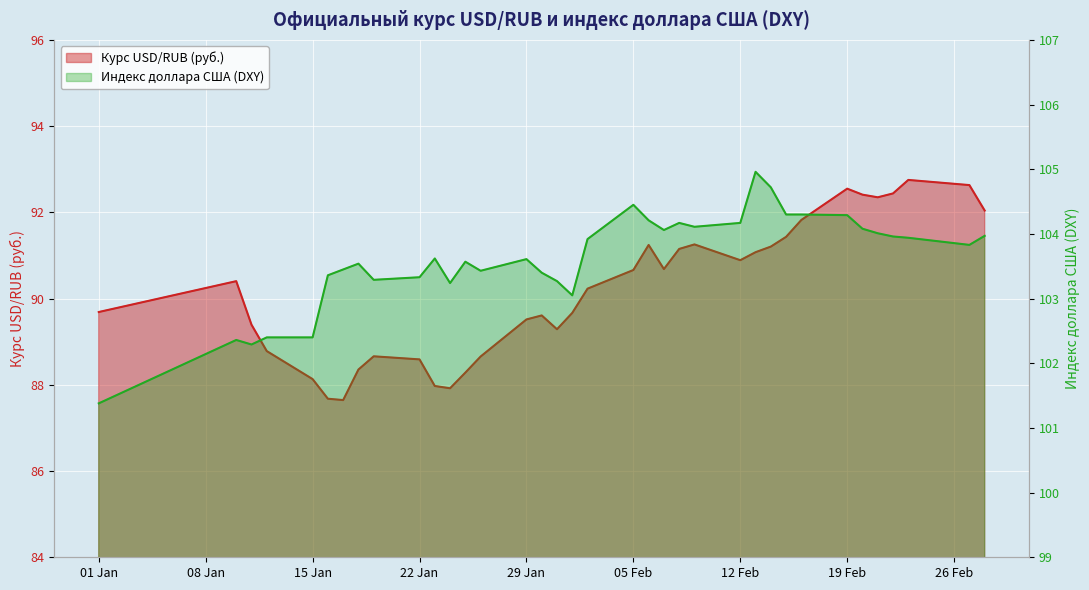

What is the value of the Курс USD/RUB (руб.) point at the 21st from the left?

91.2